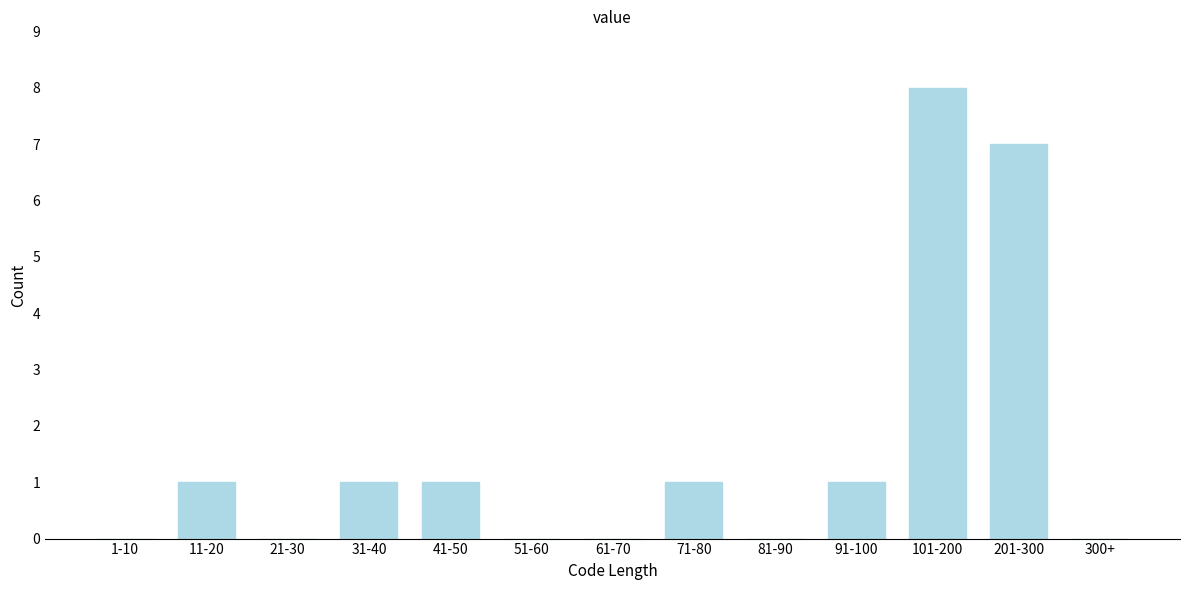

Reading left to right, extract all data points from this chart.

1-10=0	11-20=1	21-30=0	31-40=1	41-50=1	51-60=0	61-70=0	71-80=1	81-90=0	91-100=1	101-200=8	201-300=7	300+=0